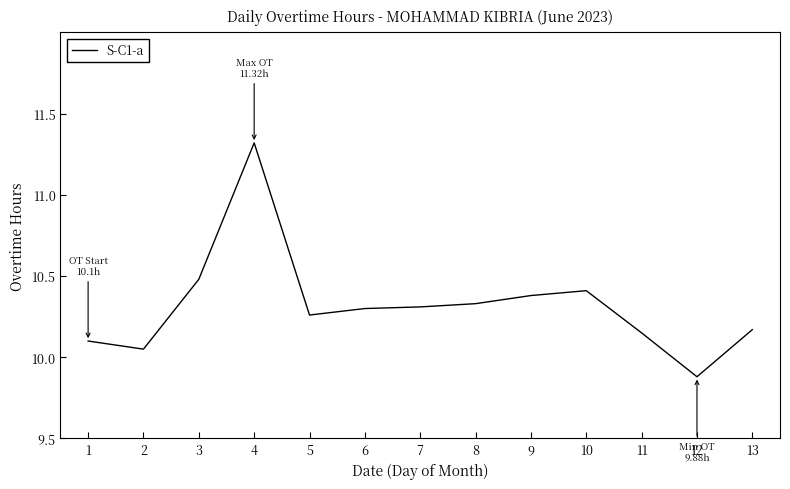

How many lines are shown in the chart?

1